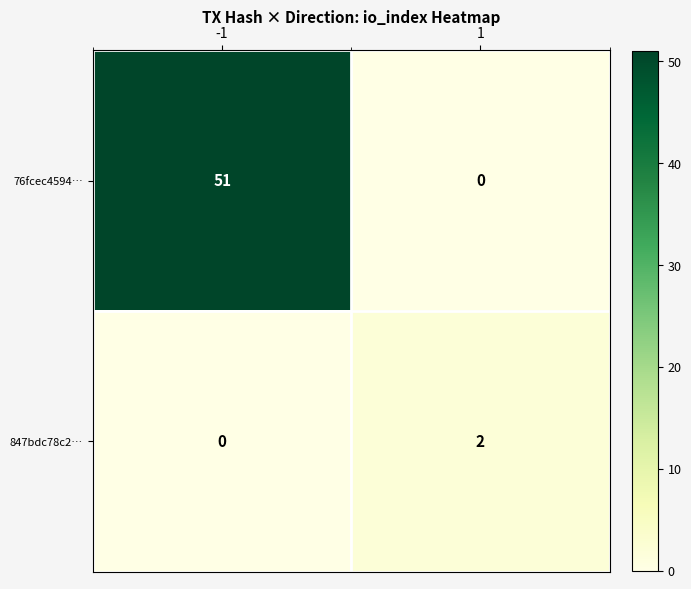

What is the average value of the 76fcec4594… series?

26